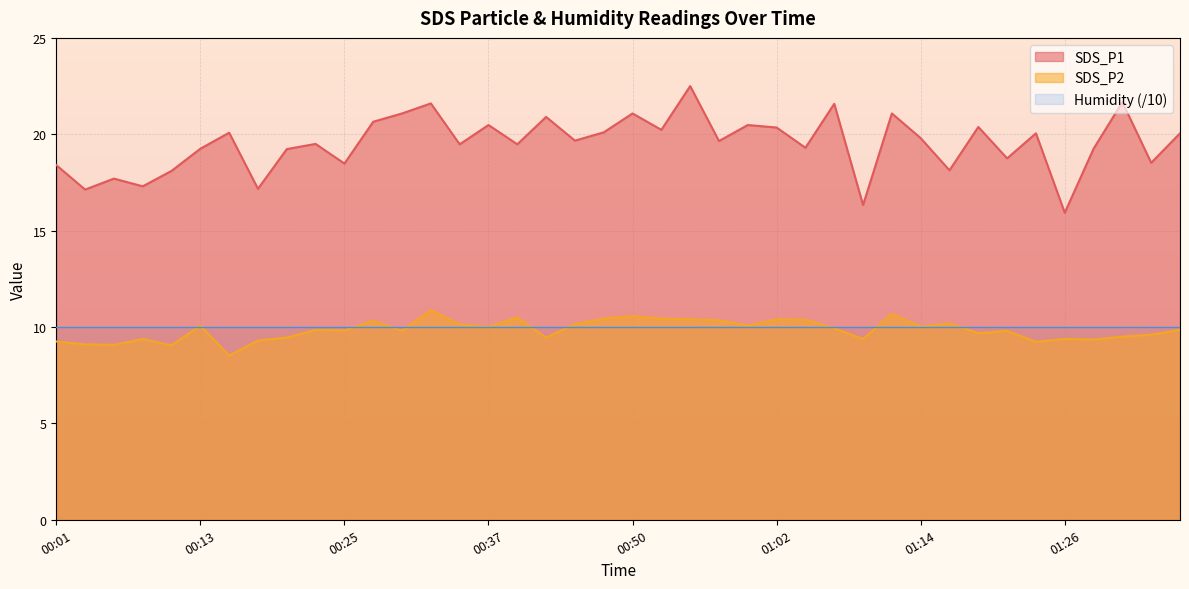

Where is SDS_P2 nearest to the value 9?

00:11